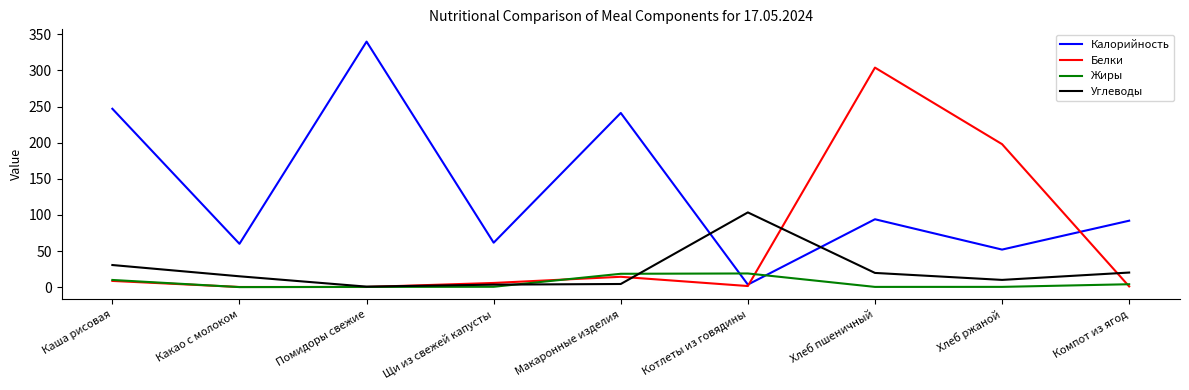

In Углеводы, how many points are lower than both neighbors (excluding endpoints)?

2